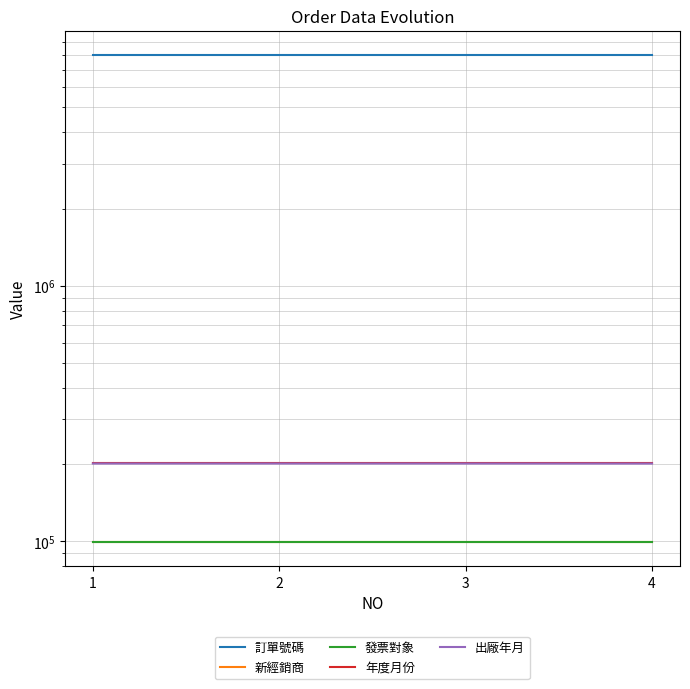

Reading left to right, transcribe all the data shown in this chart.

訂單號碼: 1=8013054	2=8013055	3=8013056	4=8013058
新經銷商: 1=99467	2=99467	3=99467	4=99467
發票對象: 1=99467	2=99467	3=99467	4=99467
年度月份: 1=201701	2=201701	3=201701	4=201701
出廠年月: 1=201701	2=201701	3=201701	4=201612